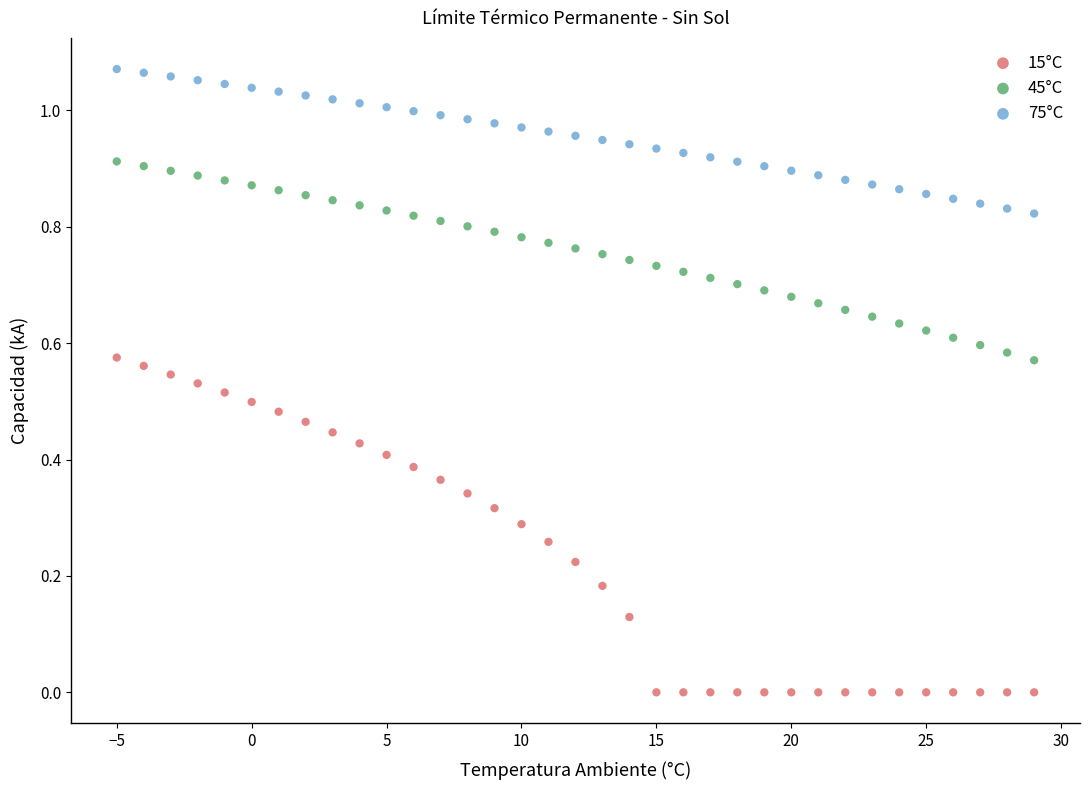

Which series reaches the maximum Y coordinate?

75°C